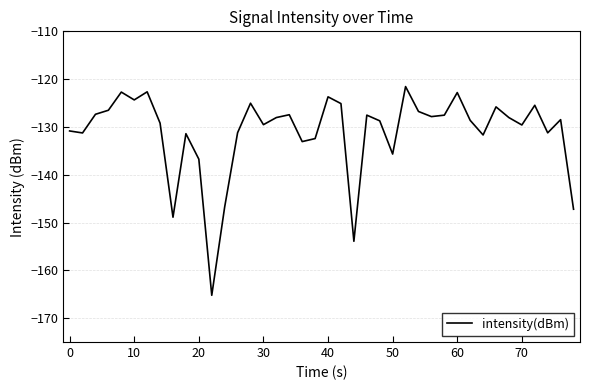

What is the smallest value displayed?

-165.2